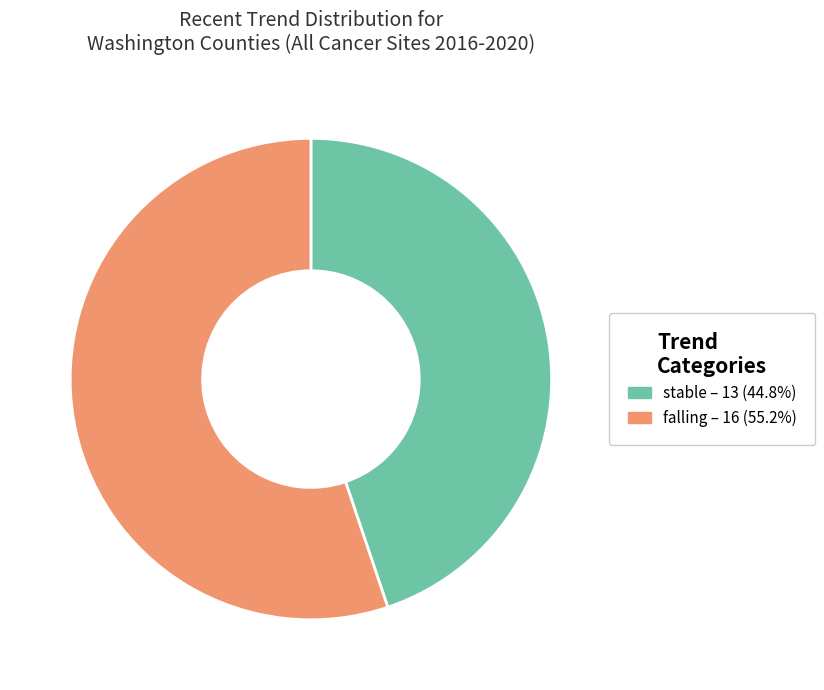

What is the ratio of the value at falling – 16 (55.2%) to the value at stable – 13 (44.8%)?

1.2